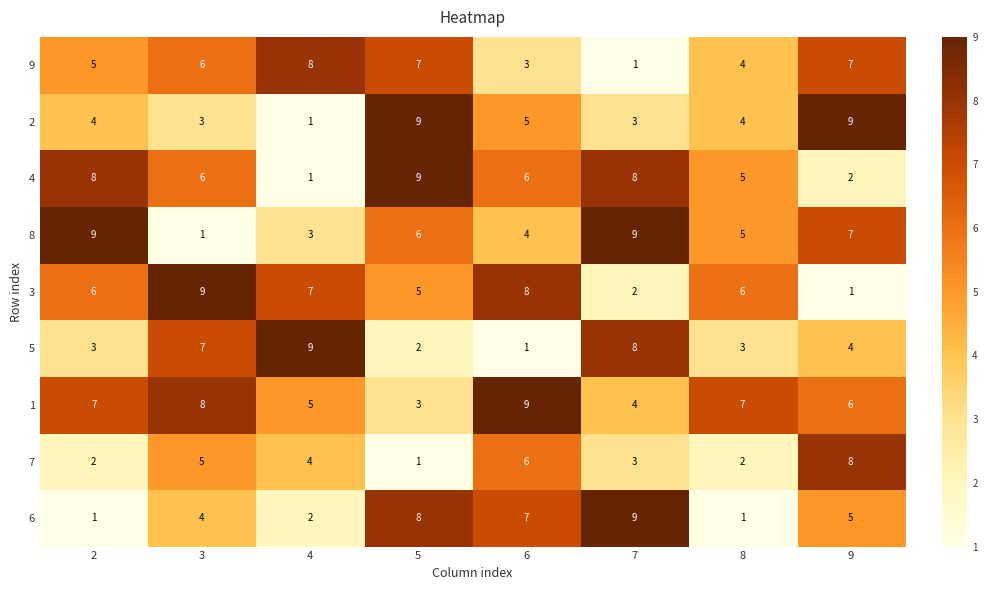

Between 4 and 8, which series saw the biggest shift?

5